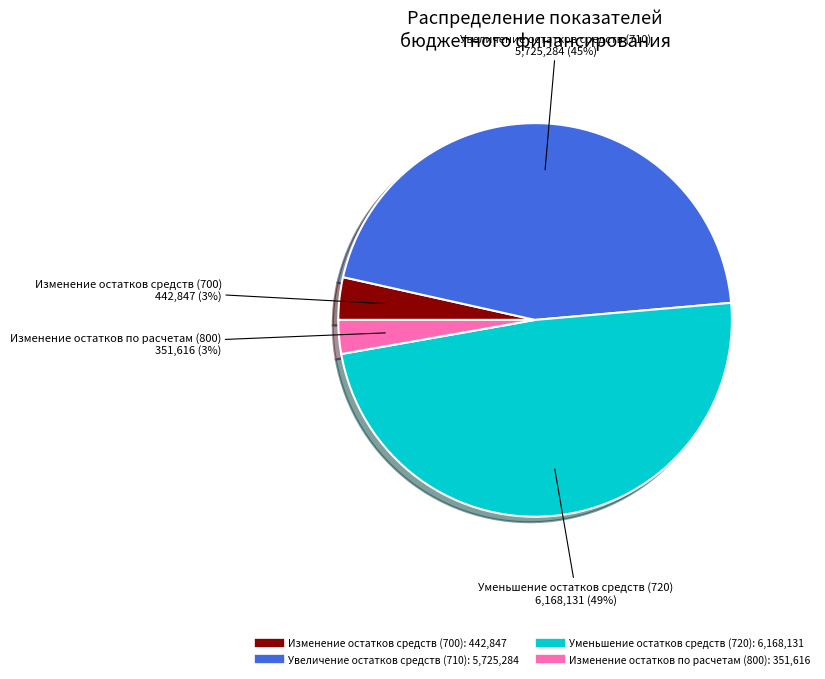

The Уменьшение остатков средств (720) slice represents 41% of the pie. True or false?

False